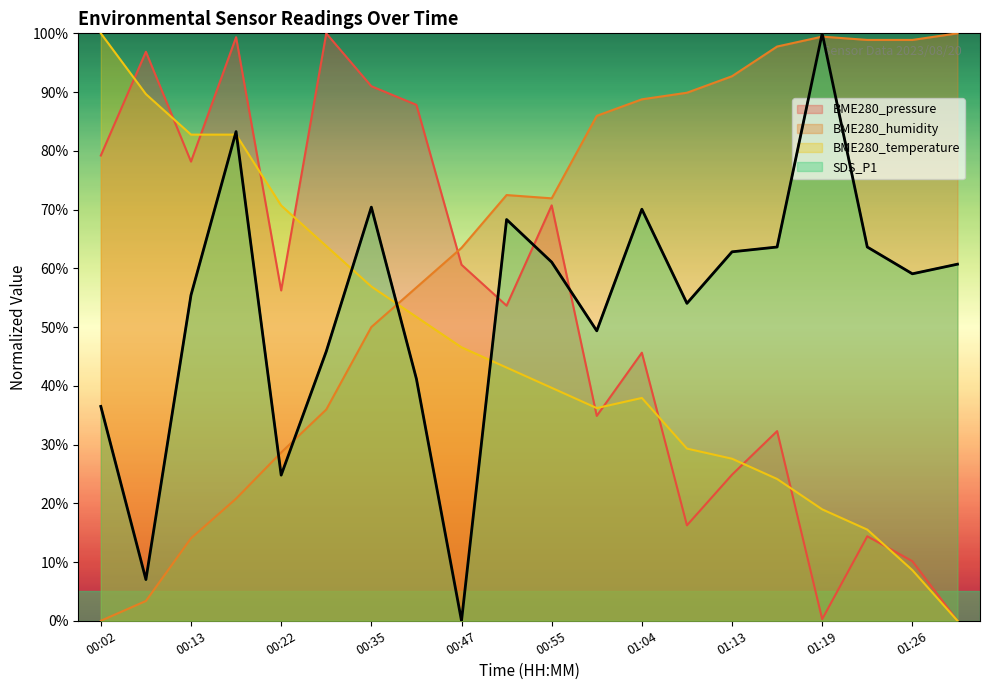

At which category does BME280_pressure reach its first local valley?

00:13